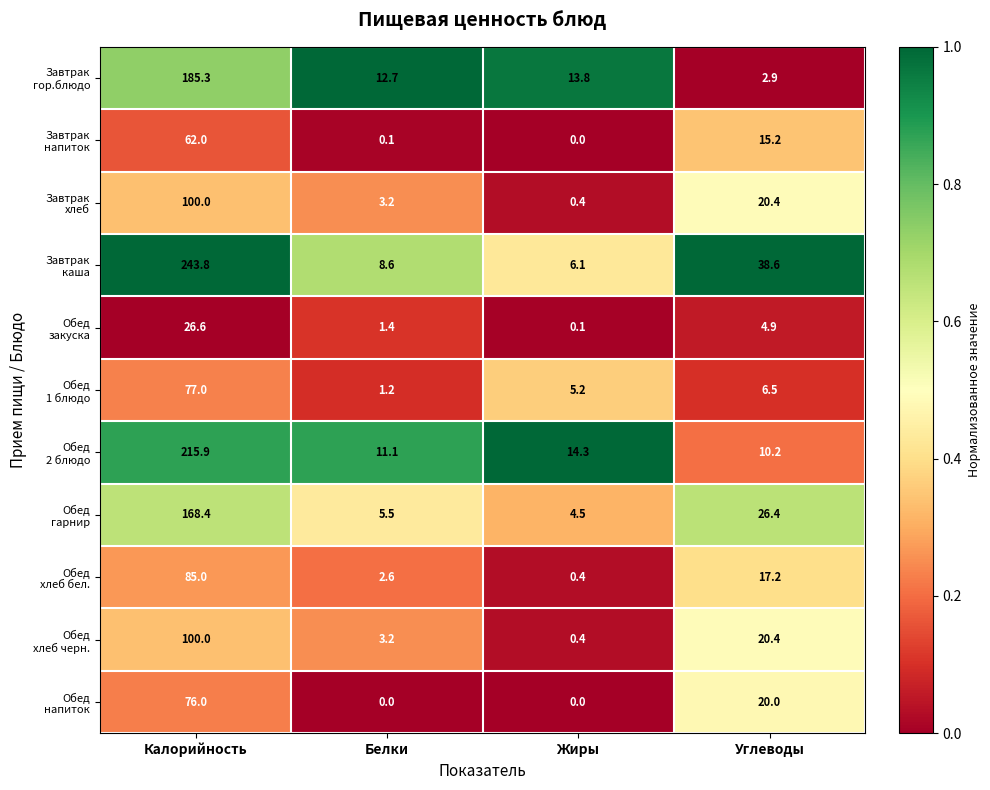

What is the spread (max minus min) of values at Углеводы?

35.7